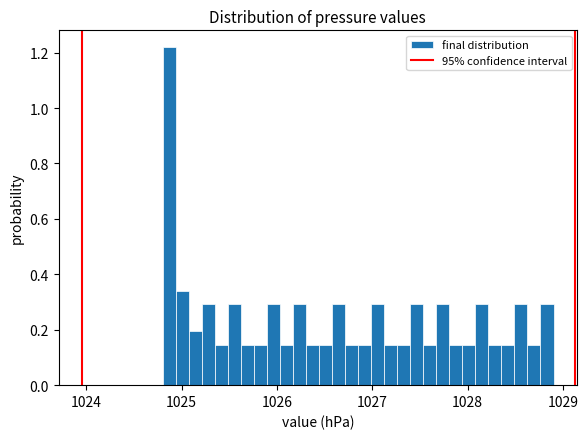

Around what value on the x-axis is the tallest bar? Give the approximate position of its centre, as read against the axis.

1024.9